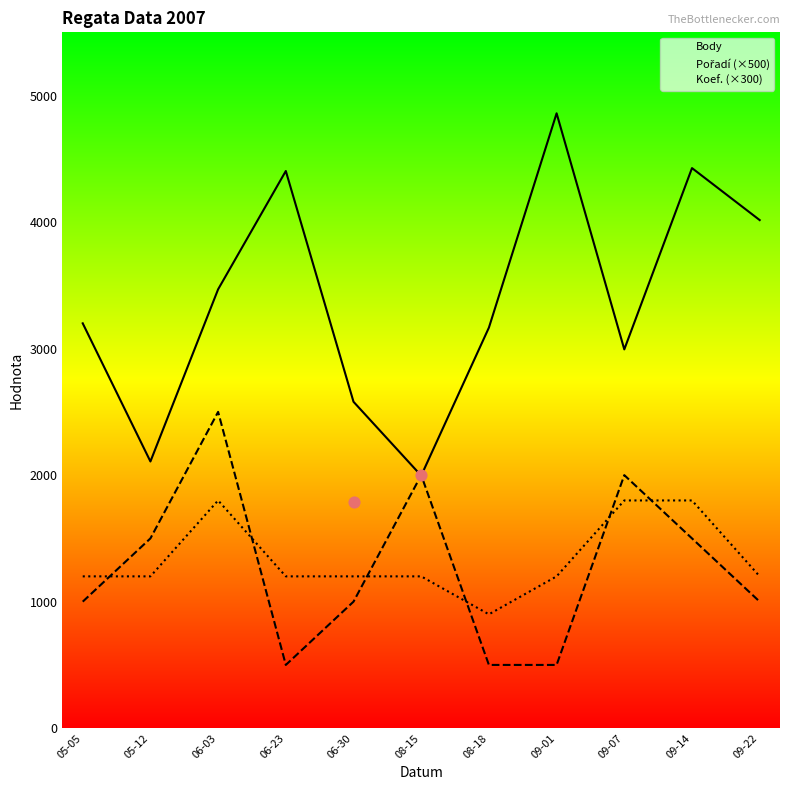

Which series has the largest total across all categories?

Body